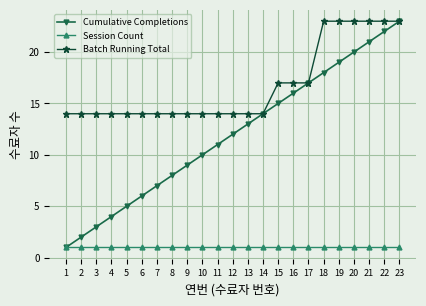

How many data points does each series have?

23